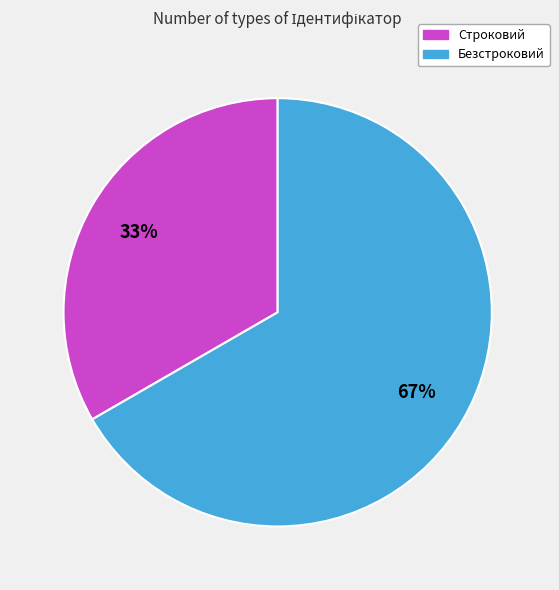

To the nearest percent, what portion does Безстроковий represent?

67%